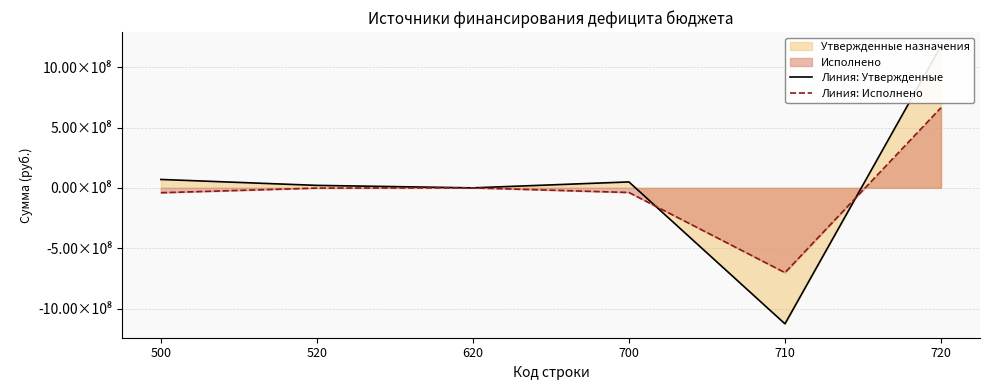

At which label is Линия: Утвержденные closest to 24566318?

520